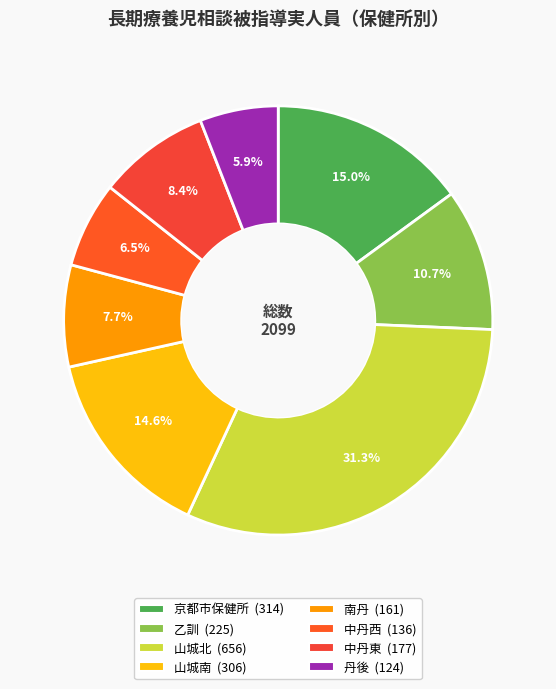

Is there any slice that represents more than half of the pie?

No